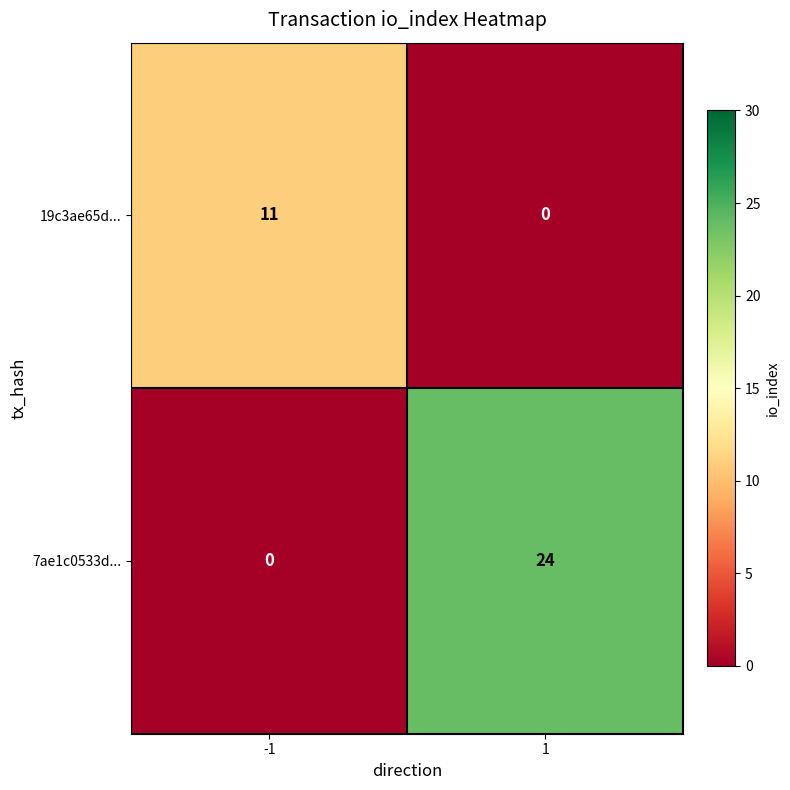

The value of 7ae1c0533d... at 1 is 24. True or false?

True